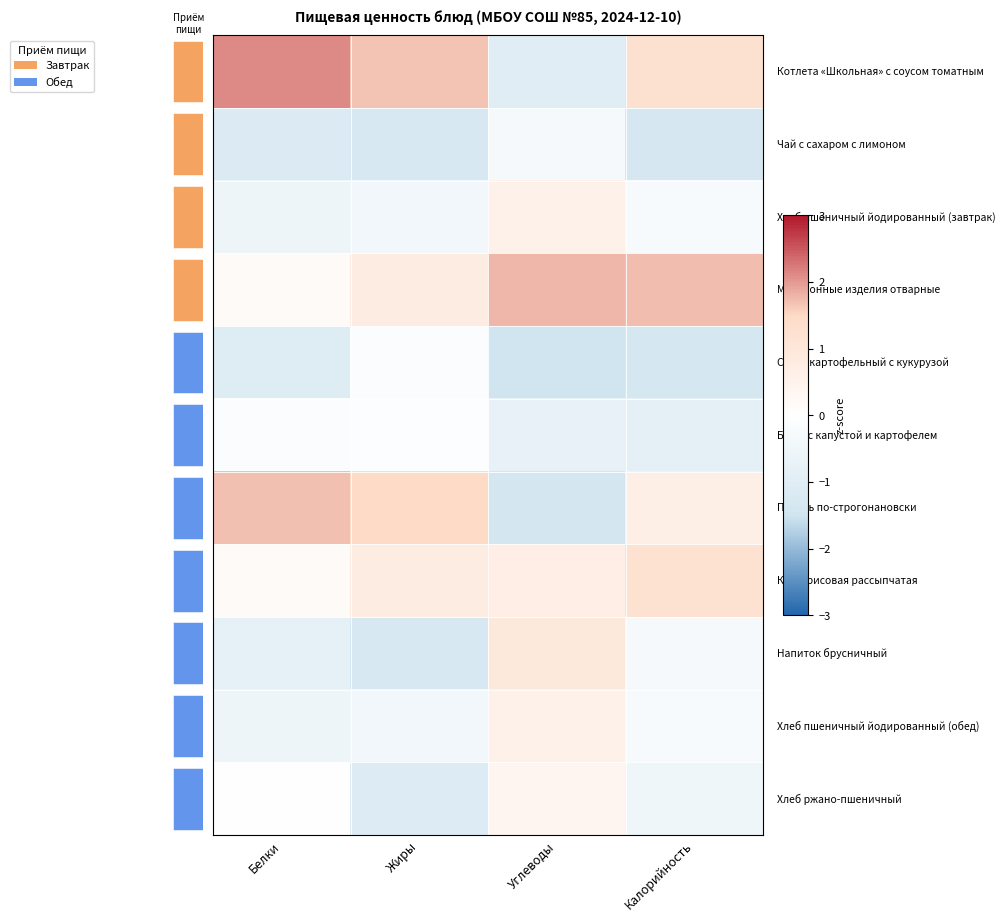

List the labels in order of 4 value, largest first.

Жиры, Белки, Калорийность, Углеводы